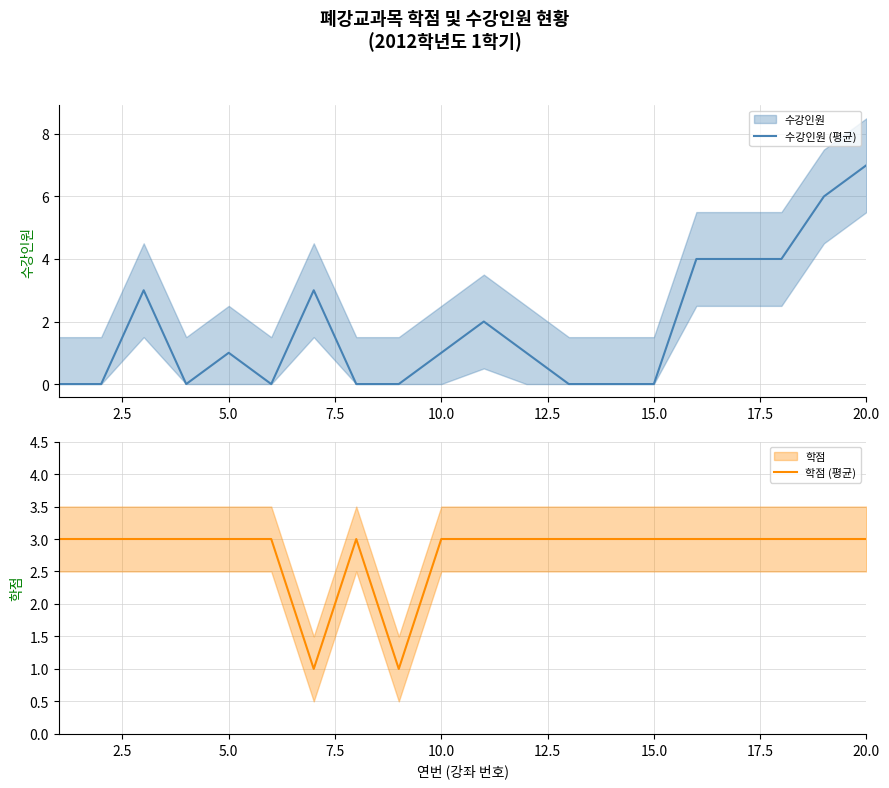

How many interior local valleys does the 수강인원 (평균) series have?

2